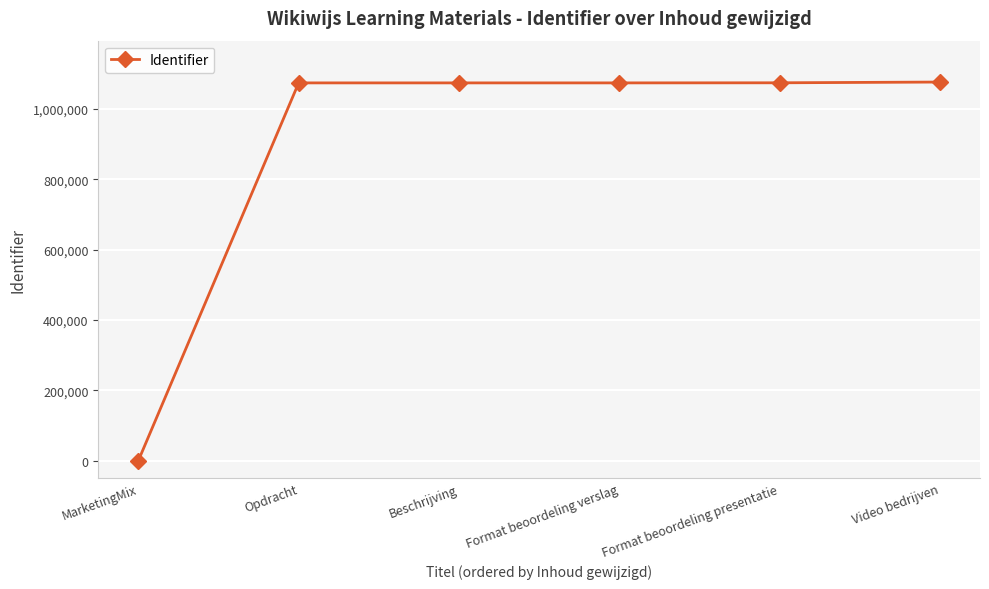

What is the ratio of the value at Beschrijving to the value at Format beoordeling verslag?

1.0